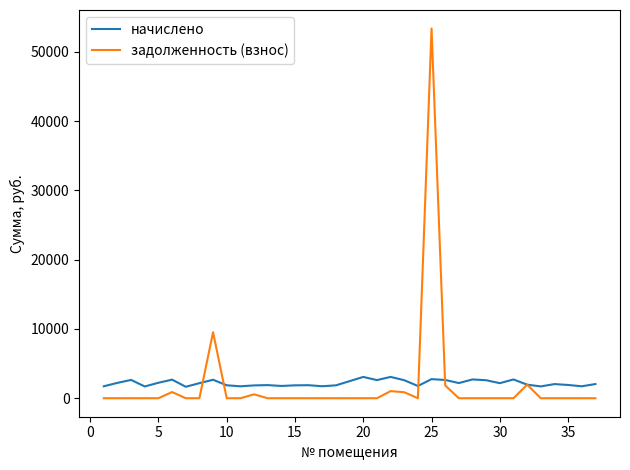

What is the minimum value for начислено?

1651.8